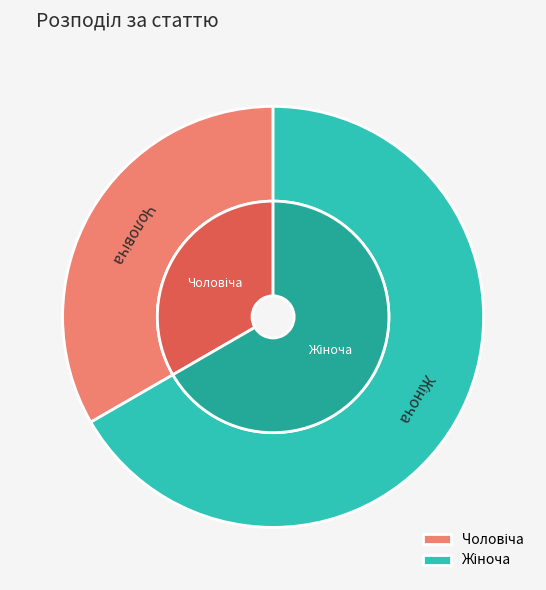

To the nearest percent, what is the combined percentage of Жіноча and Чоловіча?

100%